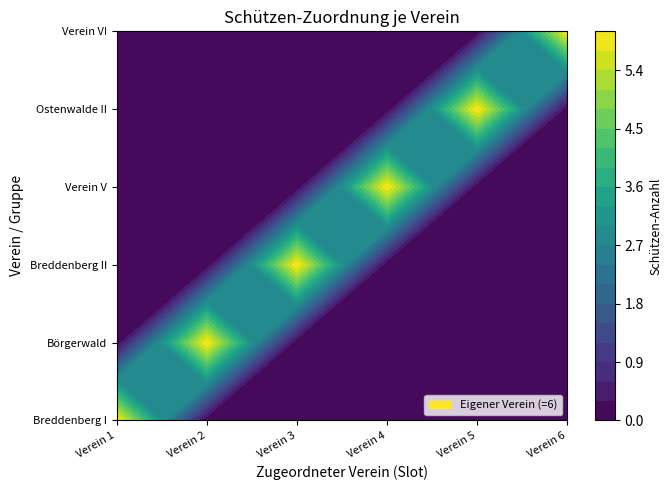

What is the difference between the maximum and second lowest values in the Ostenwalde II series?

6